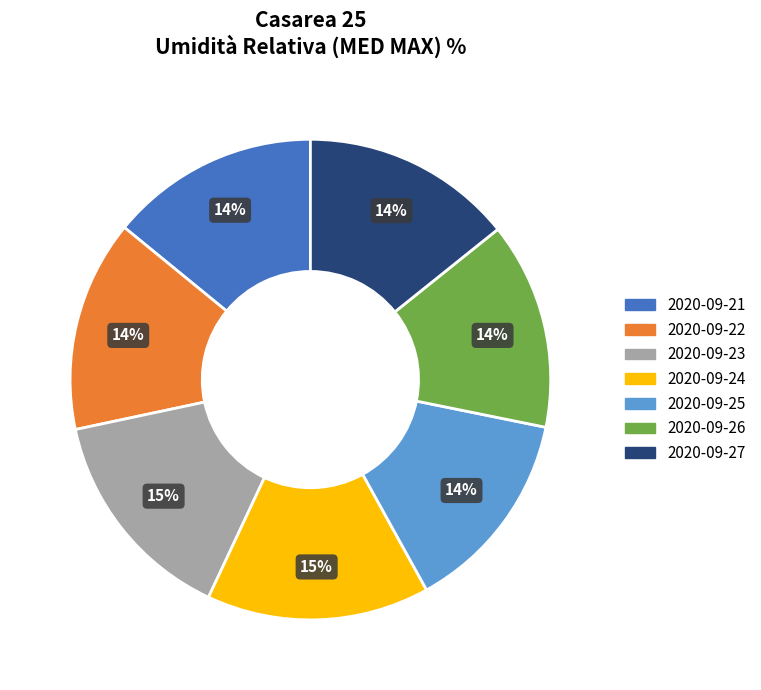

Do 2020-09-22 and 2020-09-21 together represent more than half of the pie?

No